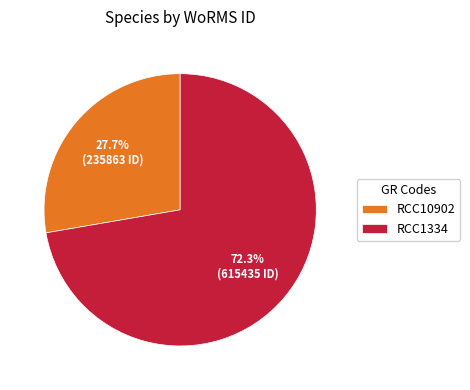

Which category has the smallest portion of the pie?

RCC10902